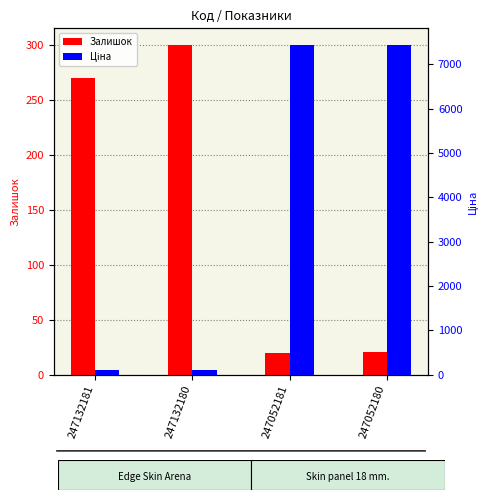

List the series in order of their peak value, highest first.

Ціна, Залишок